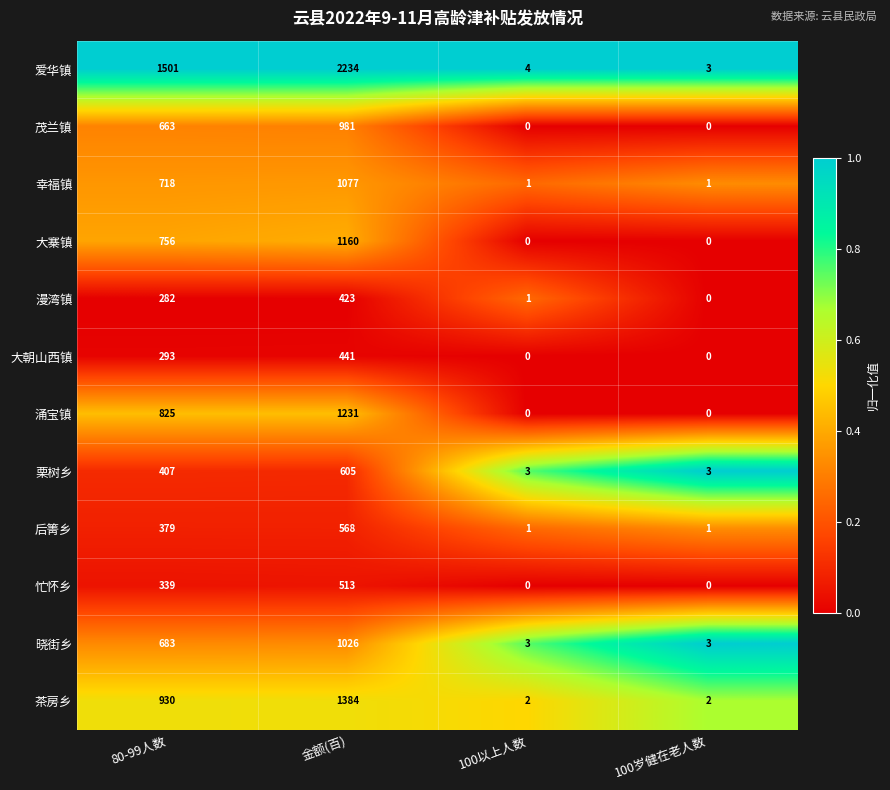

Is the value of 涌宝镇 at 100岁健在老人数 greater than the value of 晓街乡 at 100岁健在老人数?

No